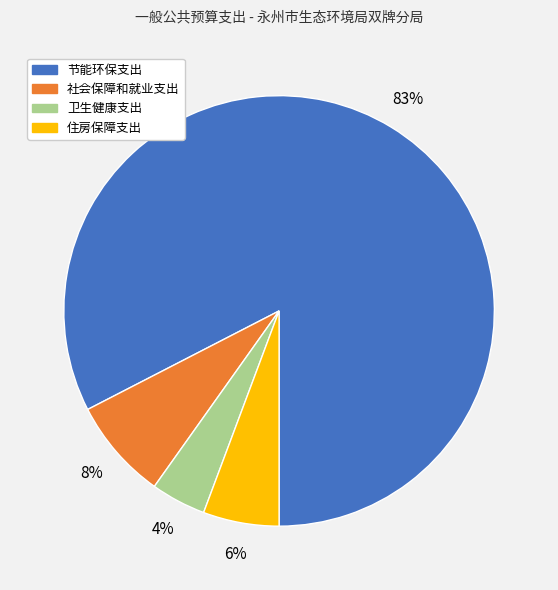

What is the smallest slice in the pie chart?

卫生健康支出